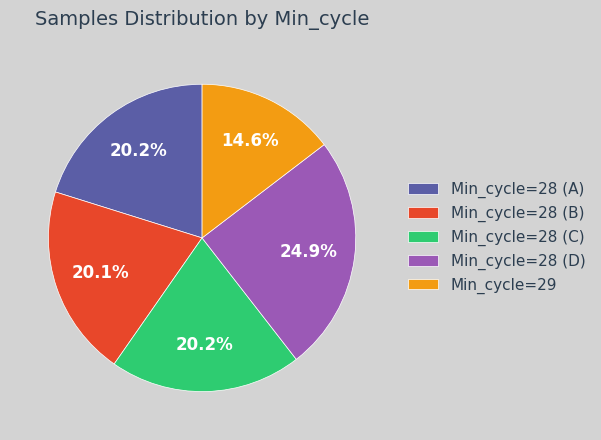

Which category has the smallest portion of the pie?

Min_cycle=29